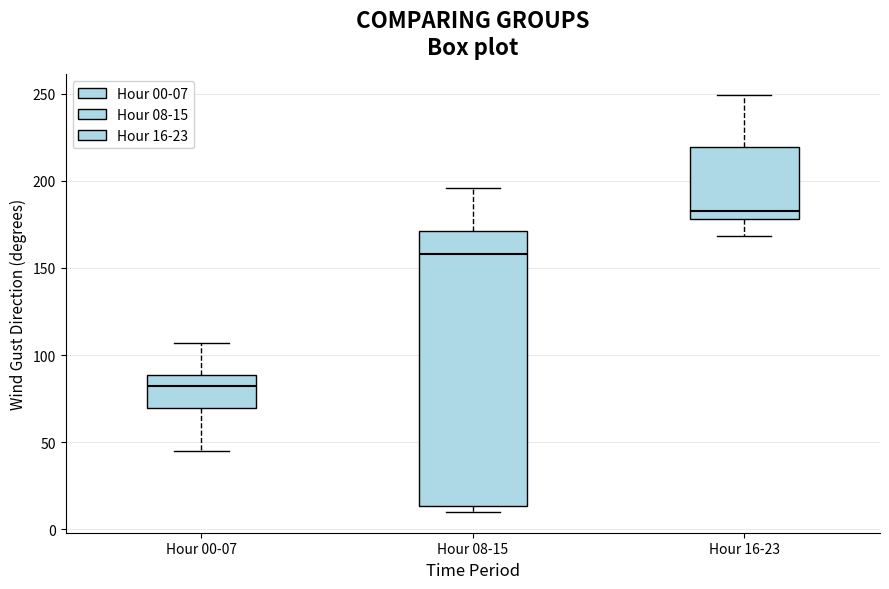

Which box's median line is the highest?

Hour 16-23